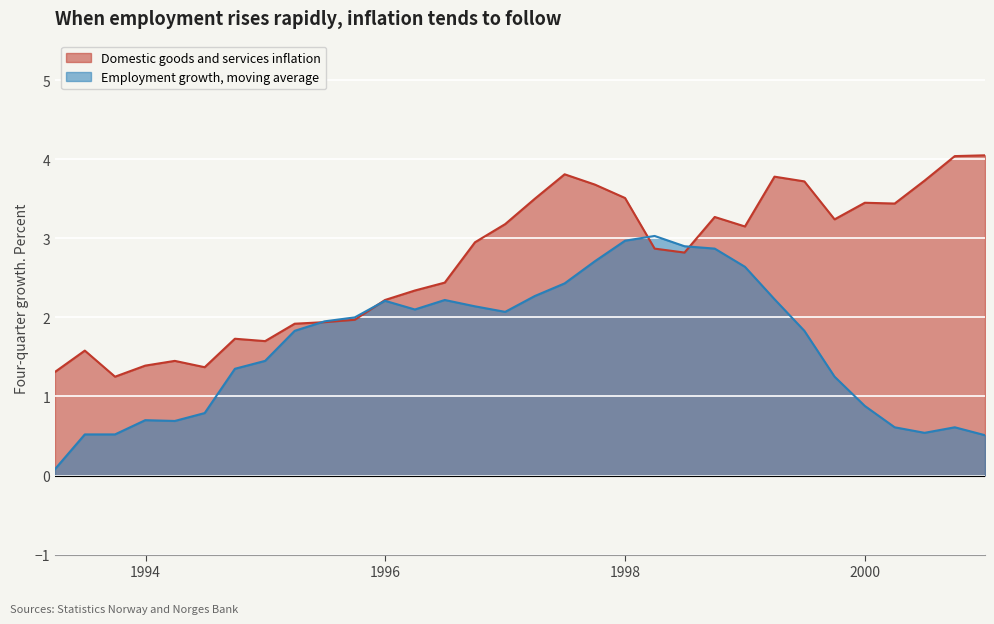

Which series has the largest total across all categories?

Domestic goods and services inflation